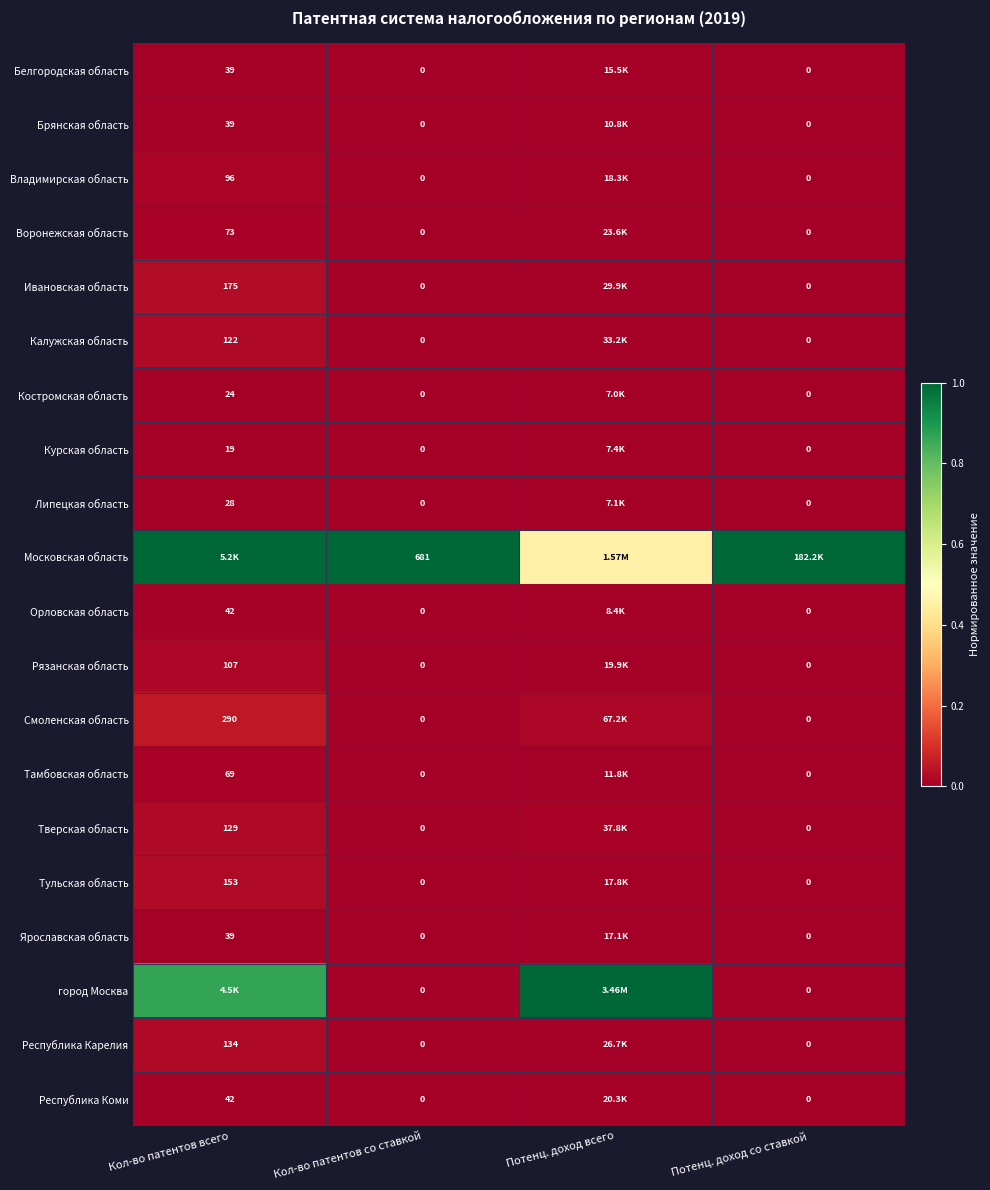

True or false: Брянская область has a value of 0.0 at Кол-во патентов всего.

False